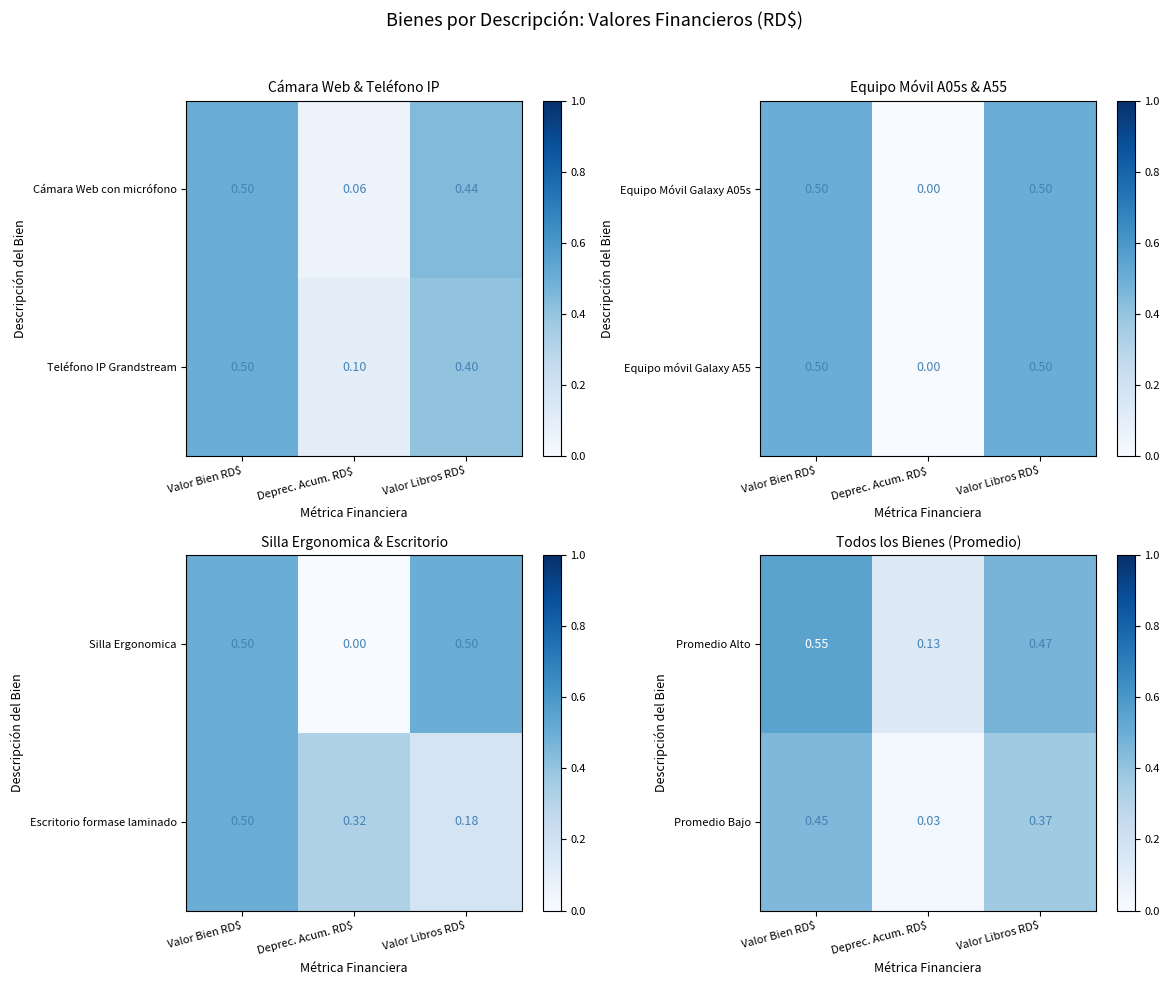

At which label is Promedio Alto closest to 0?

Deprec. Acum. RD$